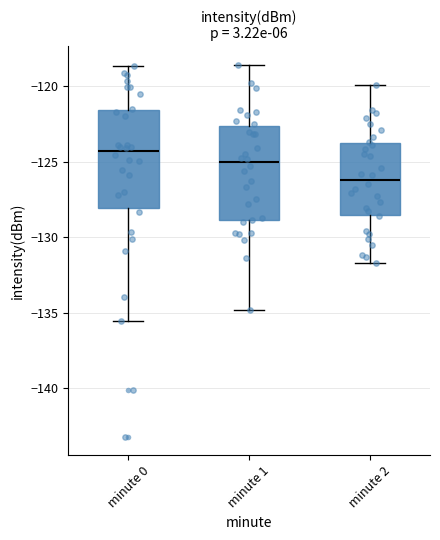

Reading left to right, read every box against the y-axis: the position of its median line, the range the box covers, and the ends of its whiskers. The values are not printed on the chart, so give them approximately, as read against the axis.

minute 0: median -124.5, box -128.0 to -121.5, whiskers -135.5 to -118.5
minute 1: median -125.0, box -129.0 to -122.5, whiskers -135.0 to -118.5
minute 2: median -126.0, box -128.5 to -123.5, whiskers -131.5 to -120.0